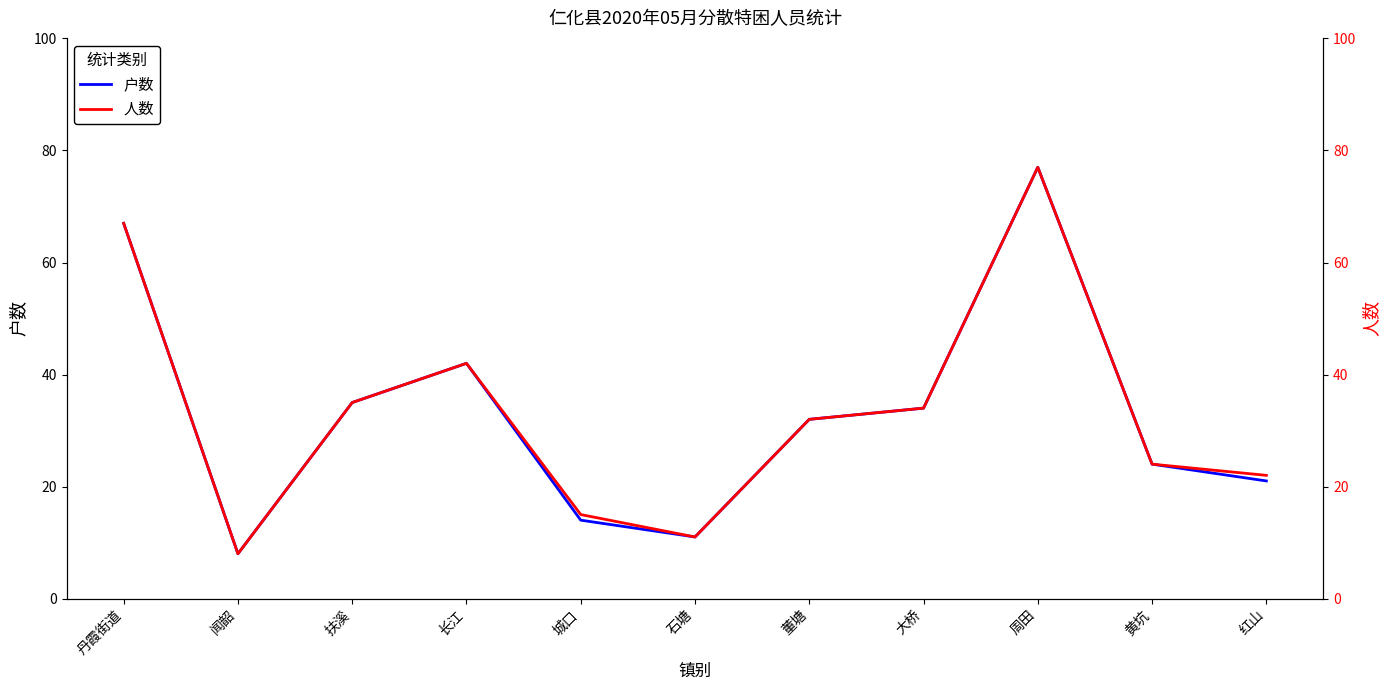

At which label does 户数 reach its peak?

周田